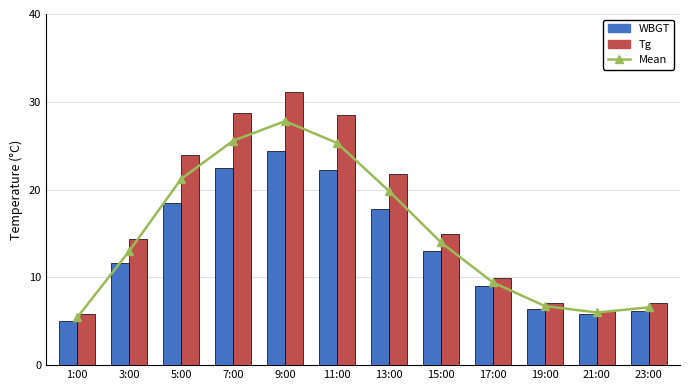

List the labels in order of Mean value, largest first.

9:00, 7:00, 11:00, 5:00, 13:00, 15:00, 3:00, 17:00, 19:00, 23:00, 21:00, 1:00